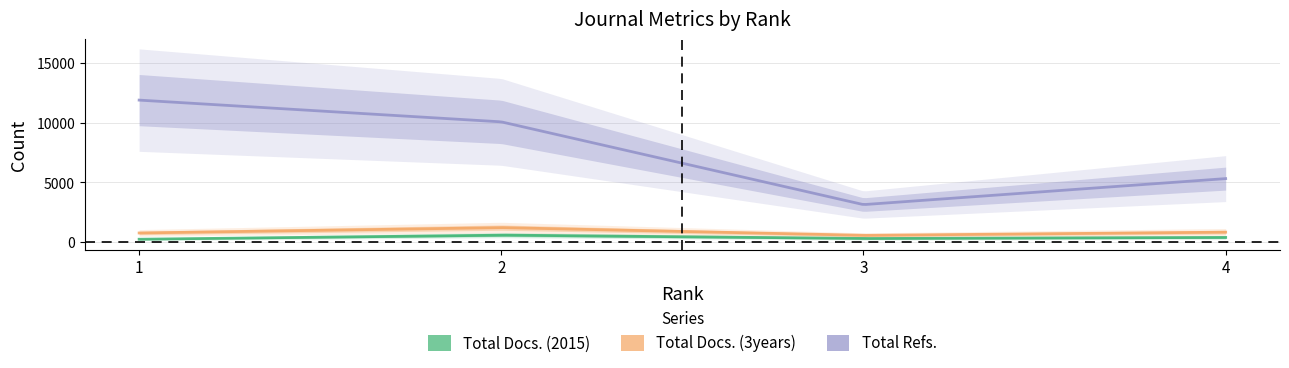

Count the number of categories in the chart.

4